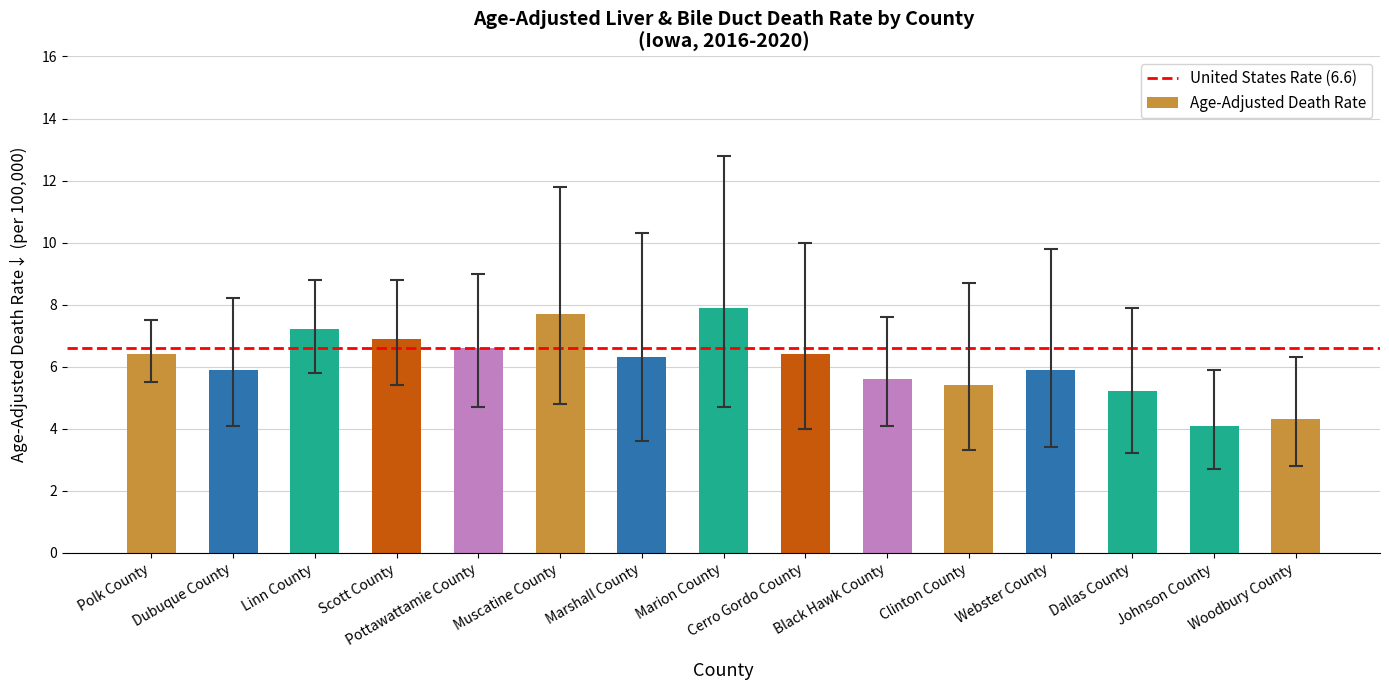

What position from the right is Black Hawk County?

6